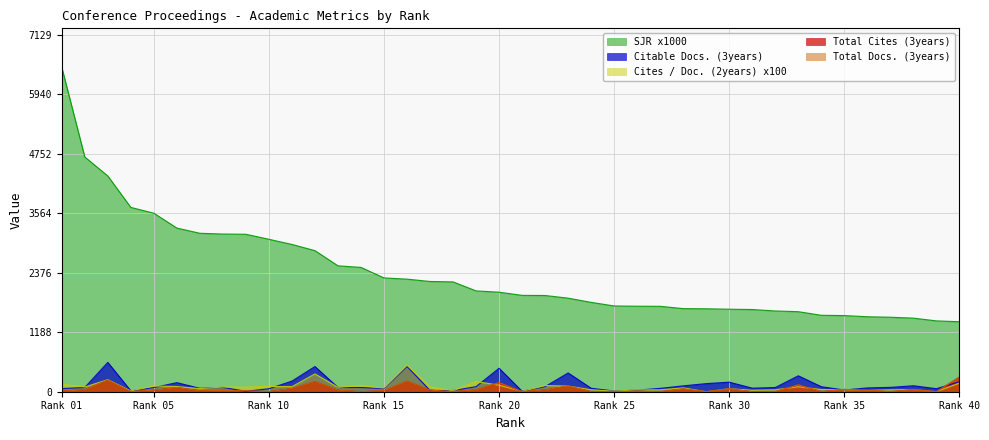

True or false: SJR x1000 and Cites / Doc. (2years) x100 cross at least once.

False